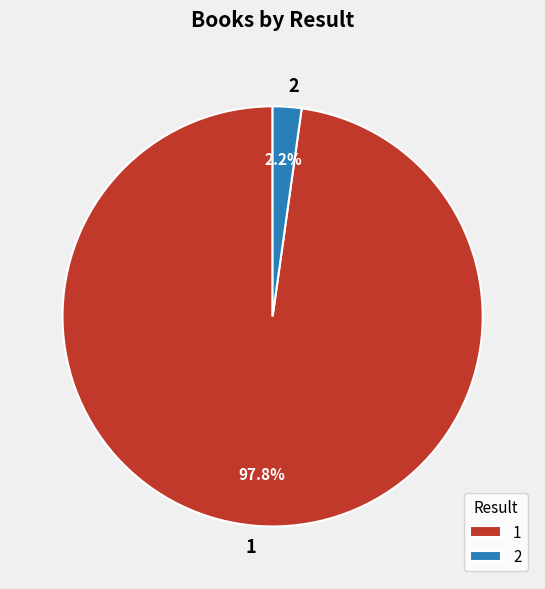

To the nearest percent, what portion does 2 represent?

2%